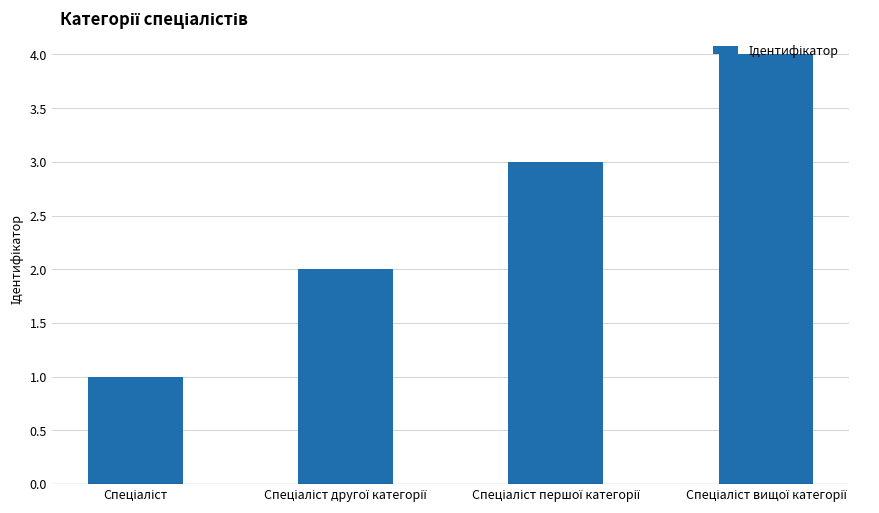

What is the sum of all values?

10